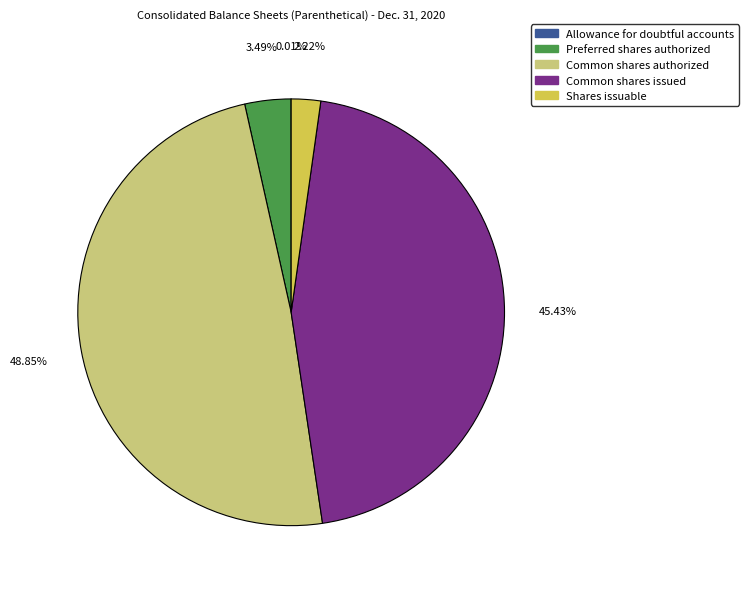

Is there a majority slice in this chart?

No